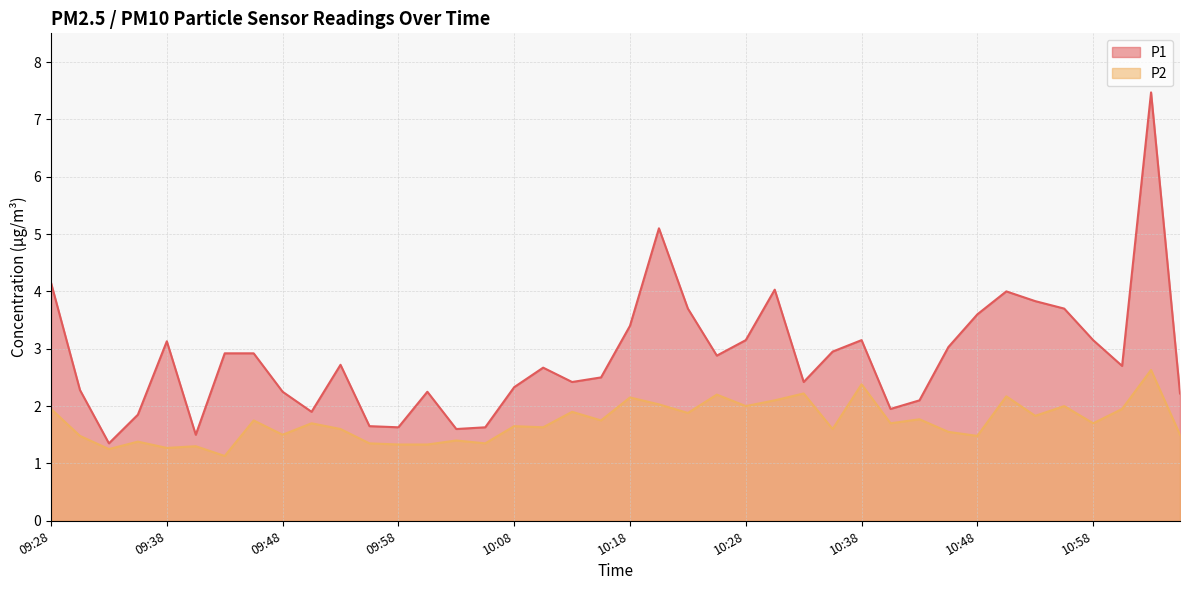

True or false: P2 and P1 cross at least once.

False